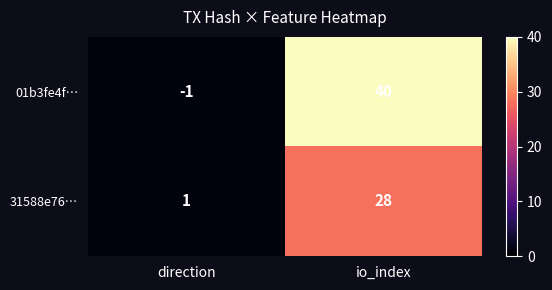

Where is 01b3fe4f… nearest to the value 19?

direction